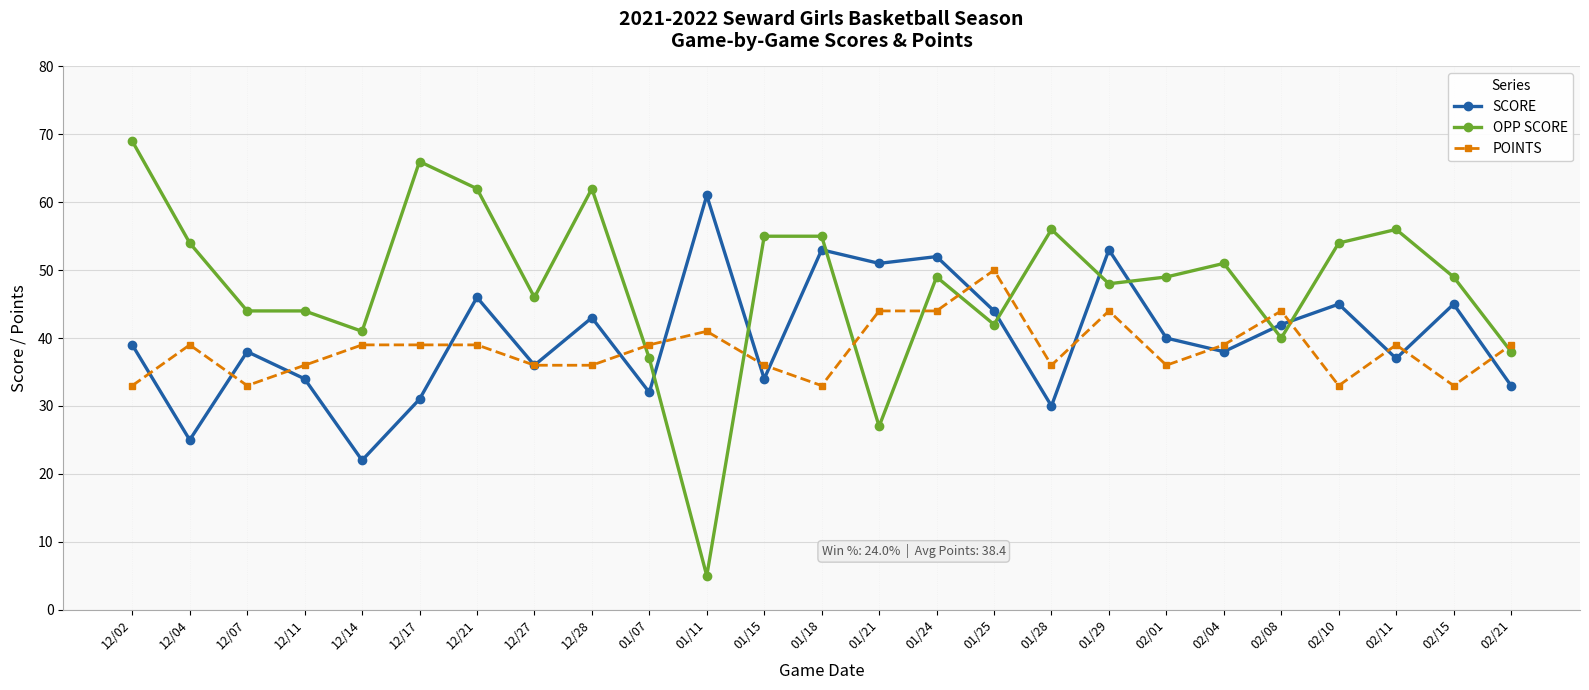

At which label does OPP SCORE first exceed 49?

12/02